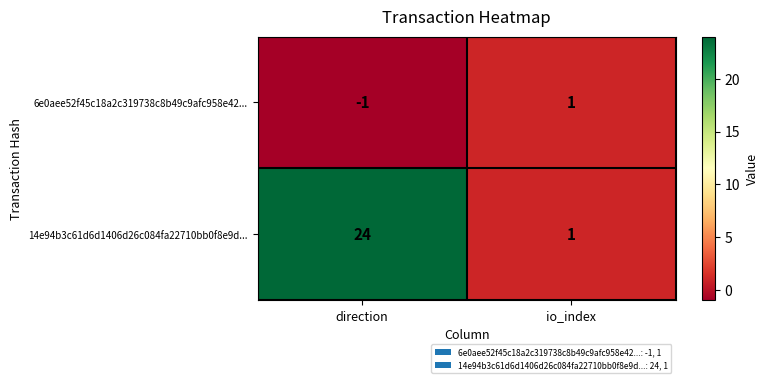

Which series changed the most between direction and io_index?

14e94b3c61d6d1406d26c084fa22710bb0f8e9d...